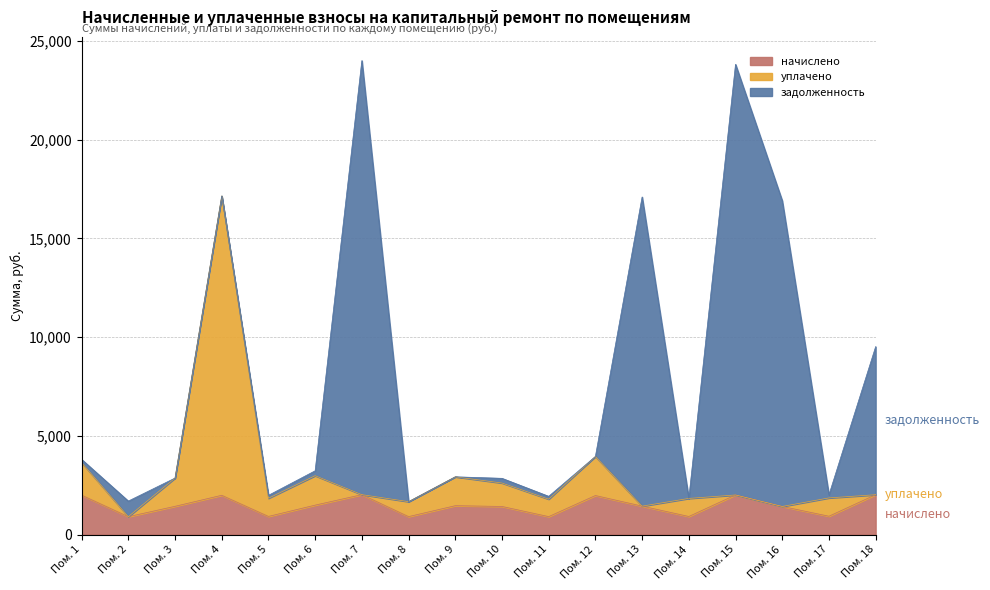

True or false: уплачено and начислено cross at least once.

False